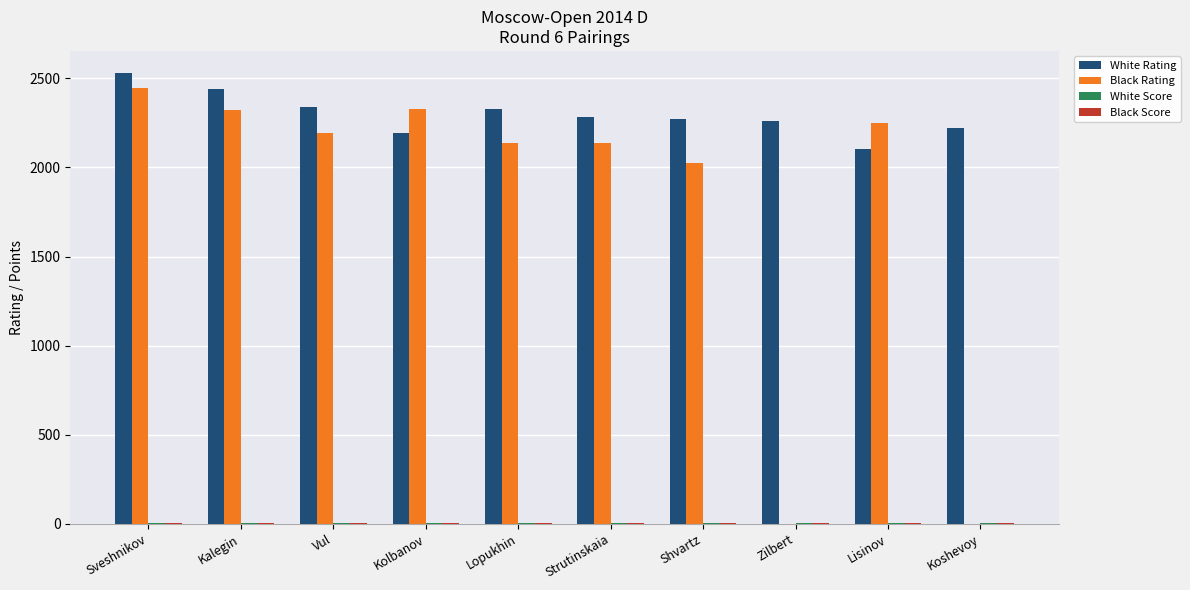

What is the sum of all White Rating values?

22964.0